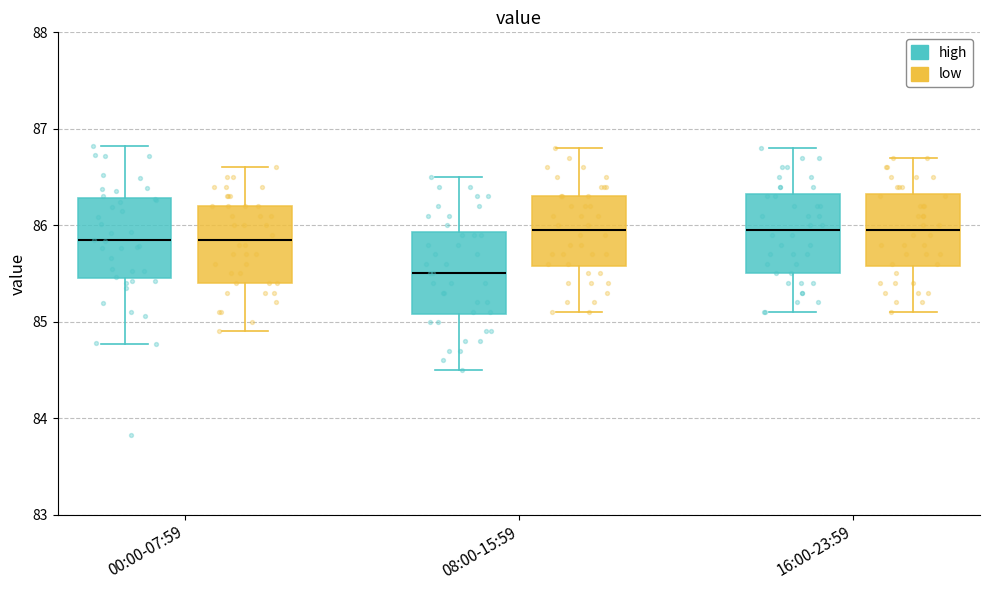

Reading left to right, read every box against the y-axis: the position of its median line, the range the box covers, and the ends of its whiskers. The values are not printed on the chart, so give them approximately, as read against the axis.

00:00-07:59 (high): median 85.8, box 85.5 to 86.3, whiskers 84.8 to 86.8
00:00-07:59 (low): median 85.9, box 85.4 to 86.2, whiskers 84.9 to 86.6
08:00-15:59 (high): median 85.5, box 85.1 to 85.9, whiskers 84.5 to 86.5
08:00-15:59 (low): median 86.0, box 85.6 to 86.3, whiskers 85.1 to 86.8
16:00-23:59 (high): median 86.0, box 85.5 to 86.3, whiskers 85.1 to 86.8
16:00-23:59 (low): median 86.0, box 85.6 to 86.3, whiskers 85.1 to 86.7